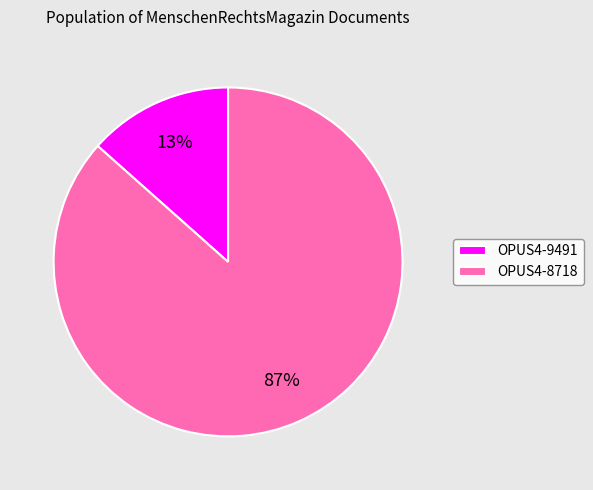

Do OPUS4-8718 and OPUS4-9491 together represent more than half of the pie?

Yes